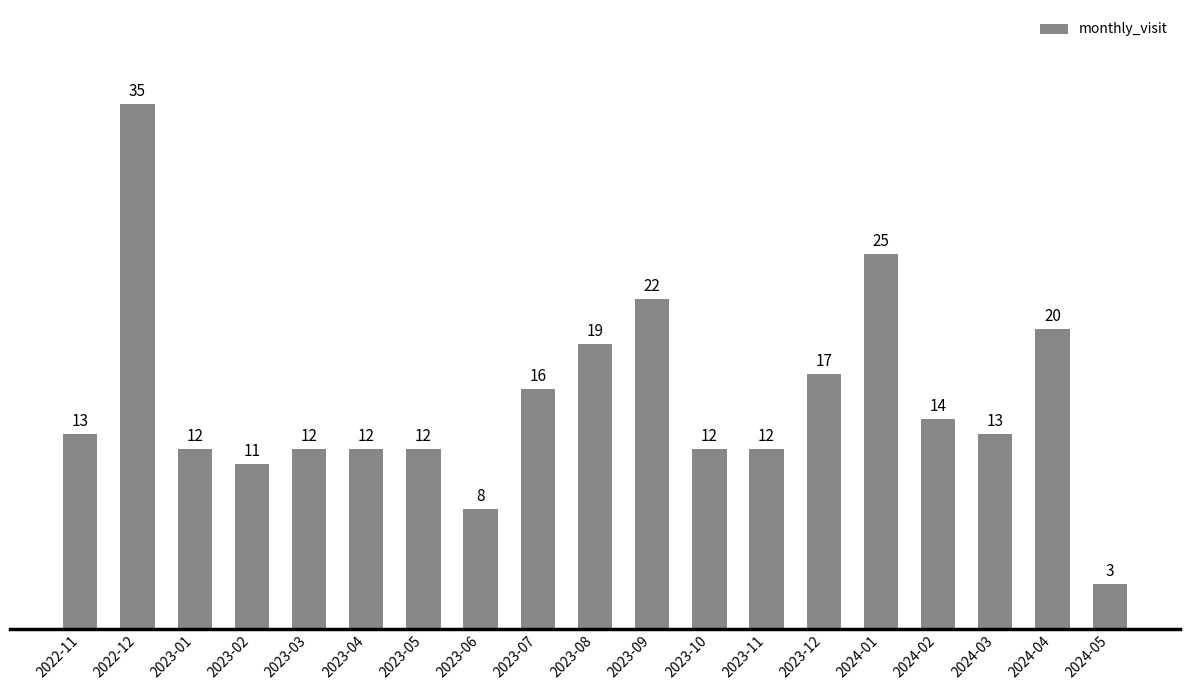

Reading left to right, what are all the values shown in this chart?

2022-11=13	2022-12=35	2023-01=12	2023-02=11	2023-03=12	2023-04=12	2023-05=12	2023-06=8	2023-07=16	2023-08=19	2023-09=22	2023-10=12	2023-11=12	2023-12=17	2024-01=25	2024-02=14	2024-03=13	2024-04=20	2024-05=3